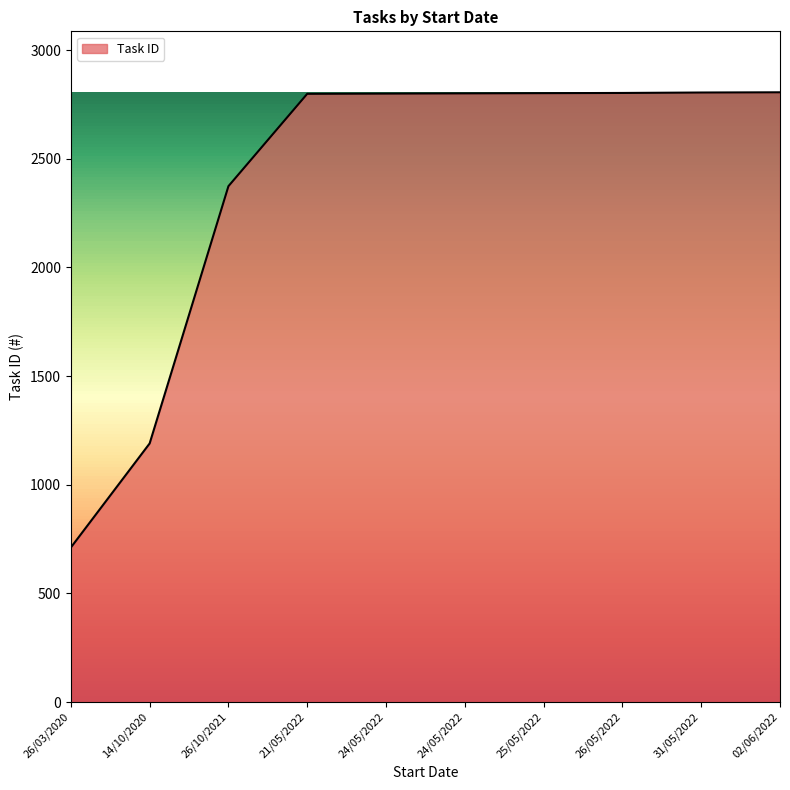

Which has a higher value, 24/05/2022 or 14/10/2020?

24/05/2022